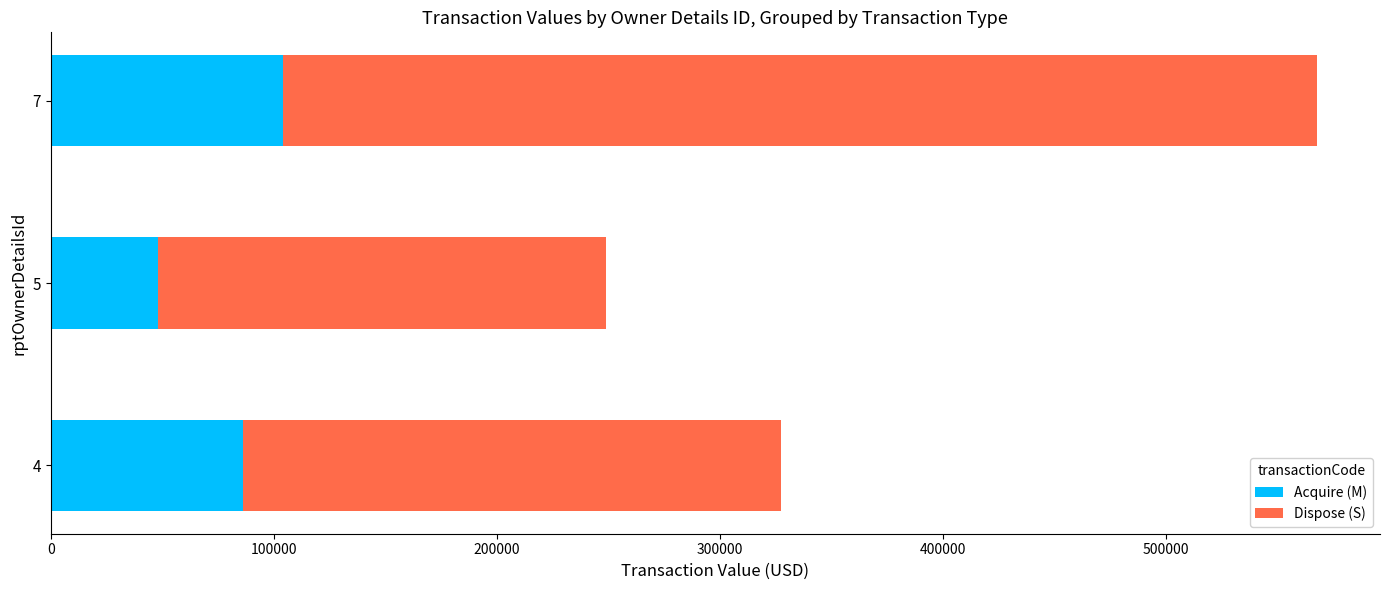

What is the approximate value of Acquire (M) at 4?

86050